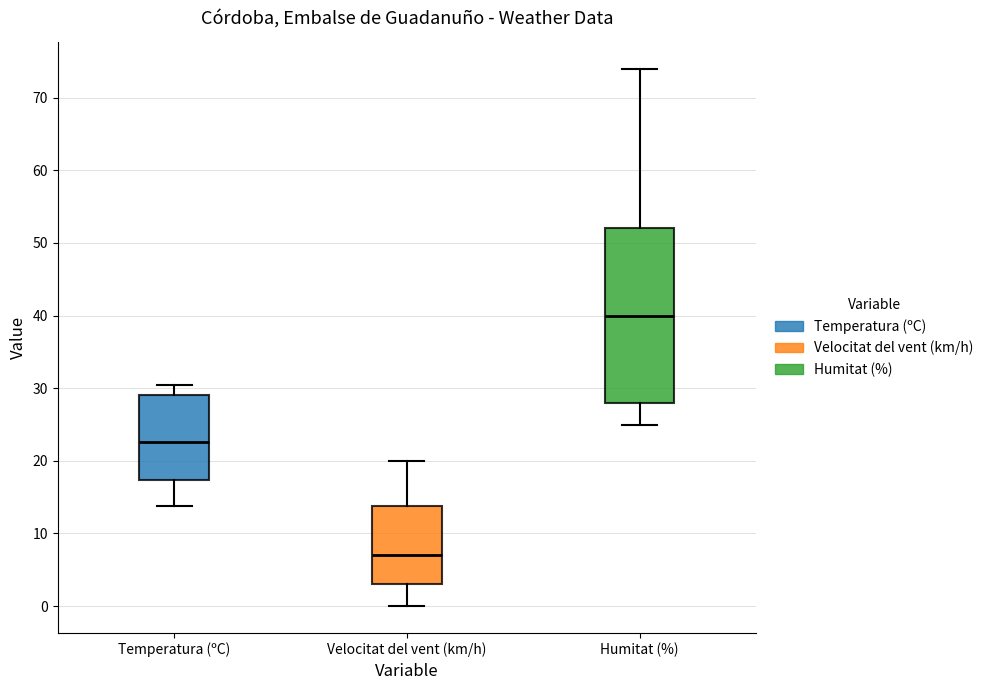

Reading left to right, transcribe this box plot: for each box, give where its median line is, the range the box spans, and where its two whiskers end, as read against the y-axis. The values are not printed on the chart, so give them approximately, as read against the axis.

Temperatura (ºC): median 23, box 17 to 29, whiskers 14 to 30
Velocitat del vent (km/h): median 7, box 3 to 14, whiskers 0 to 20
Humitat (%): median 40, box 28 to 52, whiskers 25 to 74